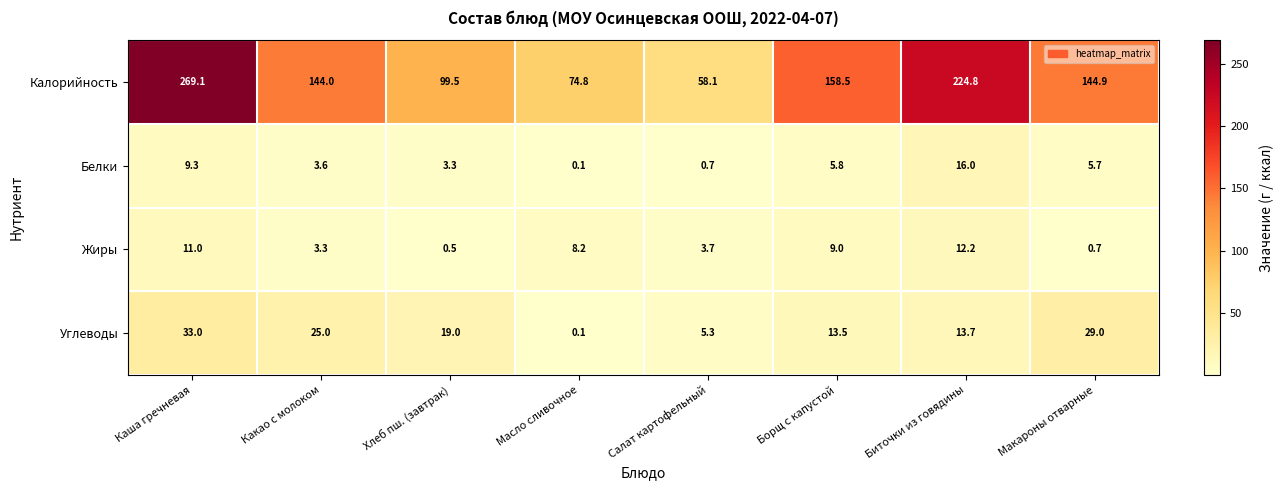

Which series has the largest range (max minus min)?

Калорийность